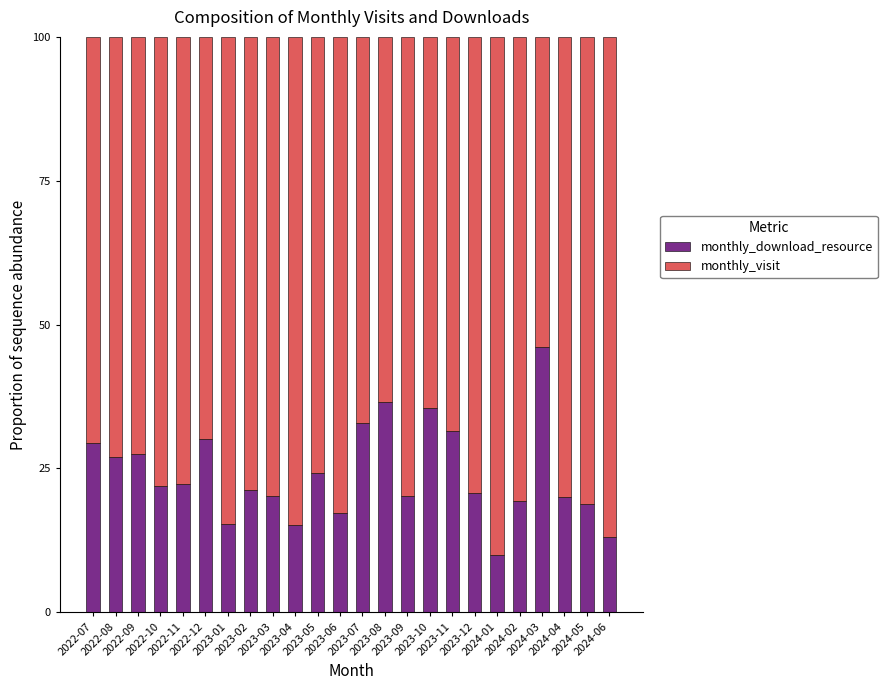

Does the chart contain any negative values?

No